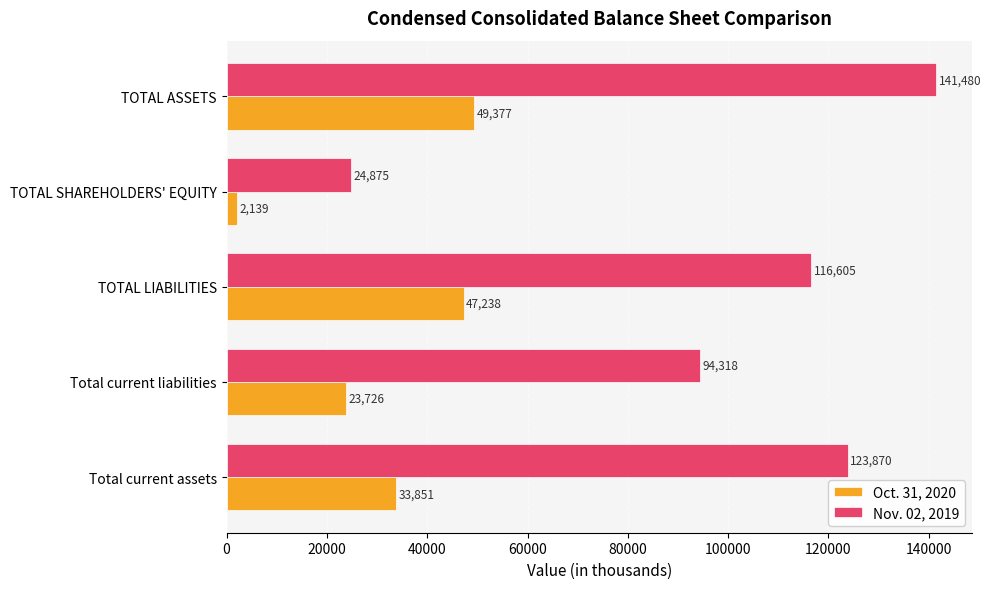

At how many categories does at least one series exceed 59525?

4